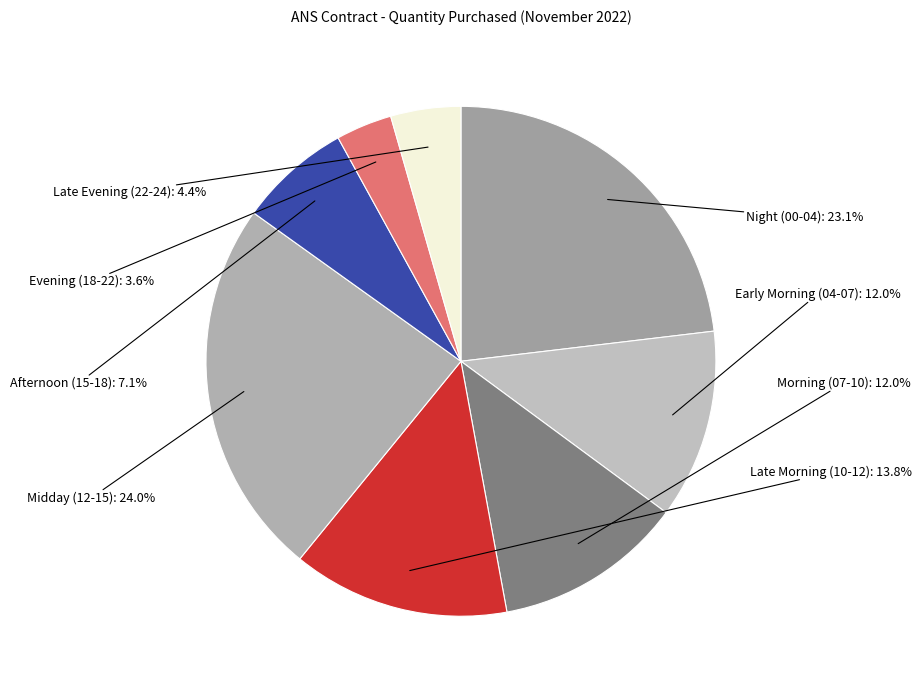

Which category has the biggest portion of the pie?

Midday (12-15)